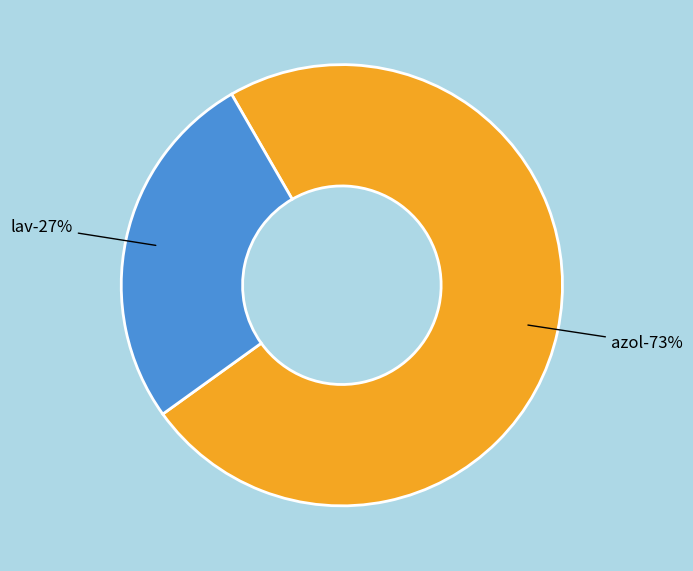

To the nearest percent, what percentage of the pie is azol?

73%